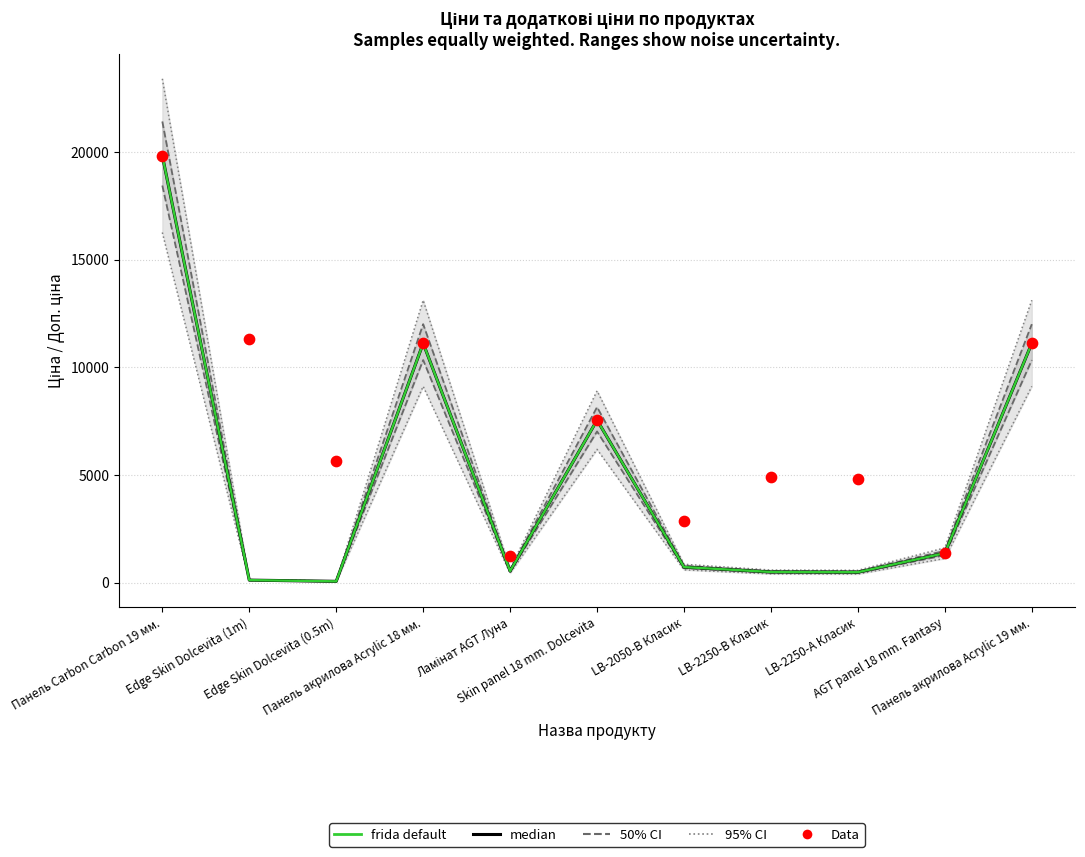

Is the value of Data at Edge Skin Dolcevita (0.5m) greater than the value of frida default at Ламінат AGT Луна?

Yes